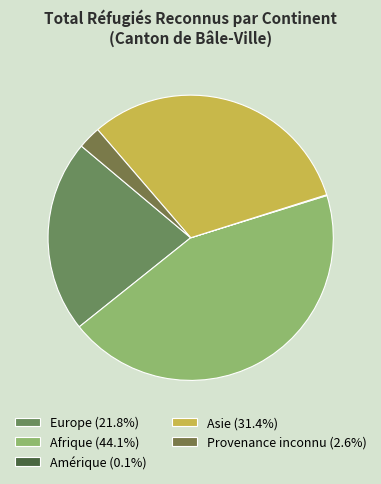

To the nearest percent, what is the difference between the Provenance inconnu and Afrique slice percentages?

41%